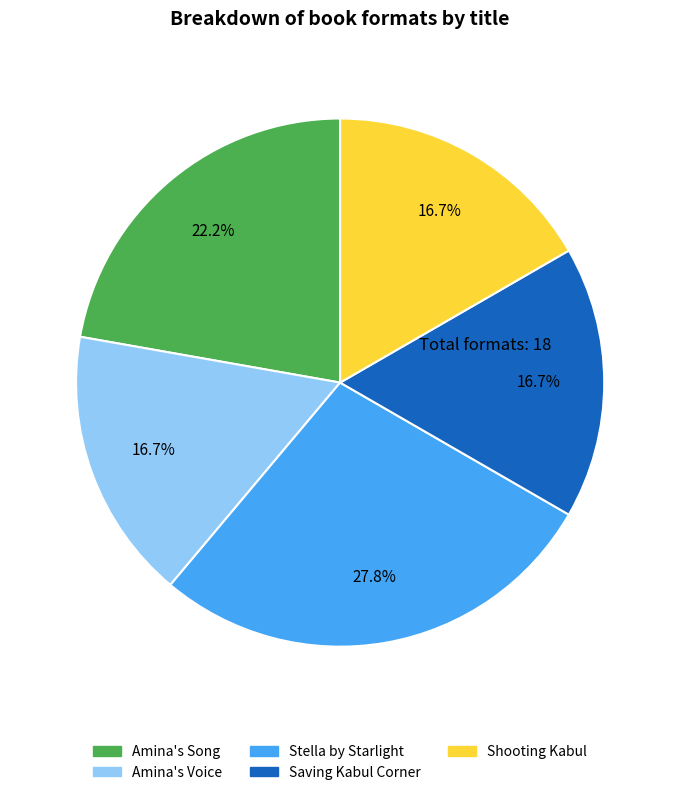

Is the sum of Saving Kabul Corner and Amina's Voice greater than half?

No